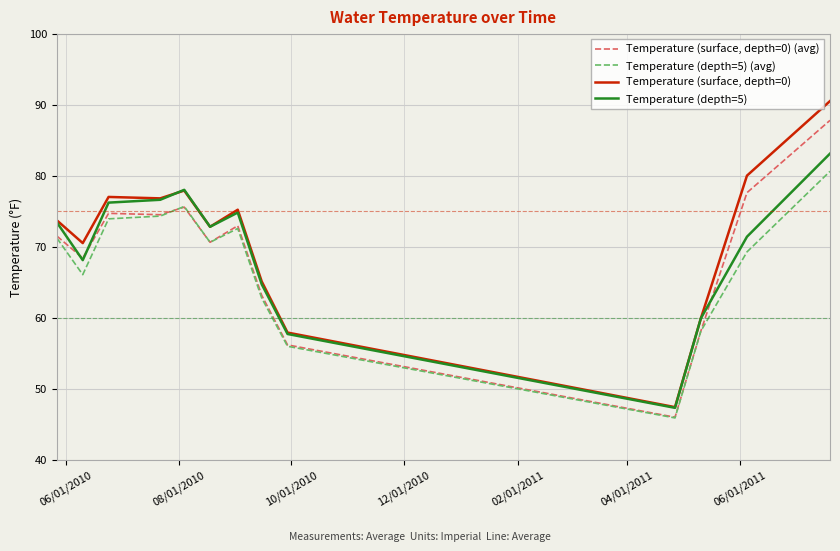

Does the chart display data point markers on the line(s)?

No